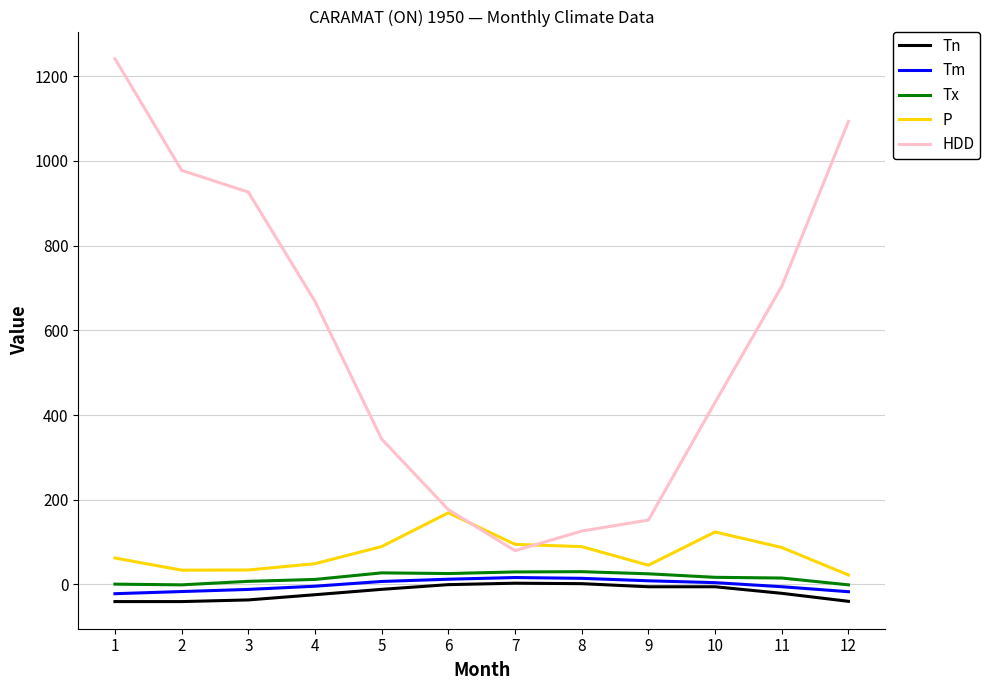

True or false: HDD and Tm cross at least once.

False